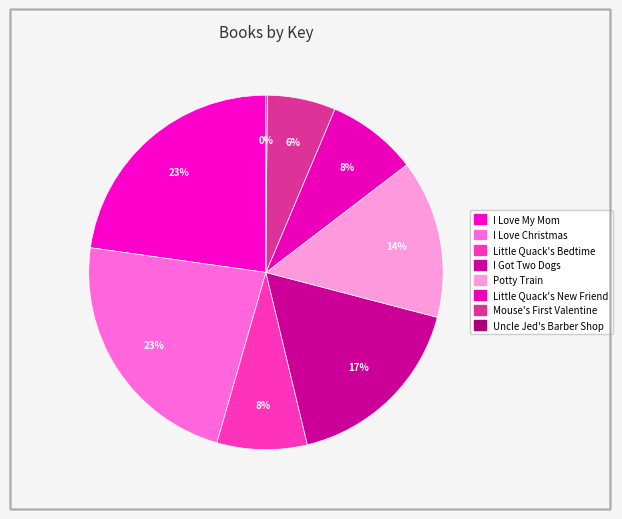

How many slices are in this pie chart?

8